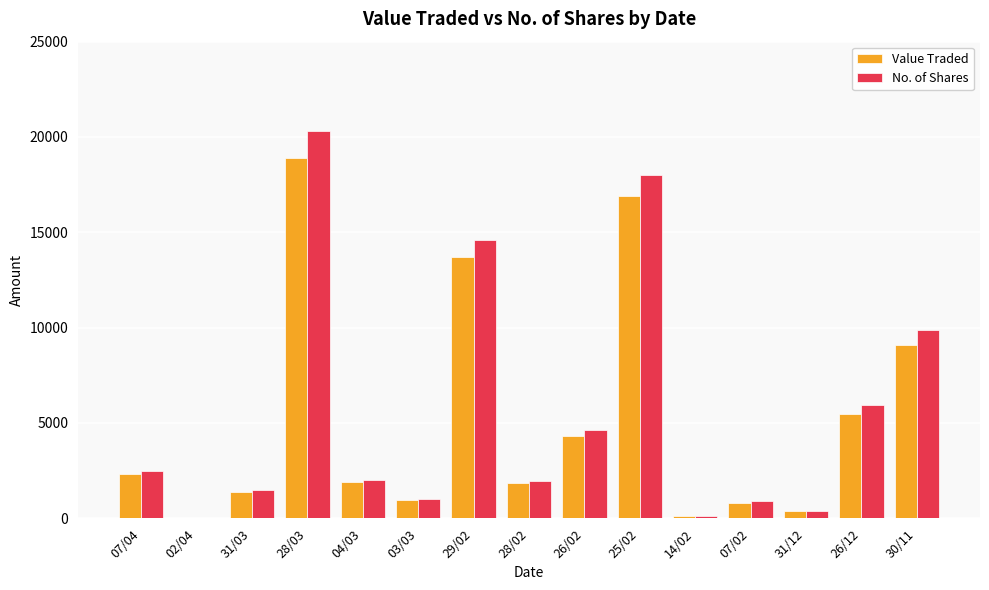

How many groups of bars are there?

15